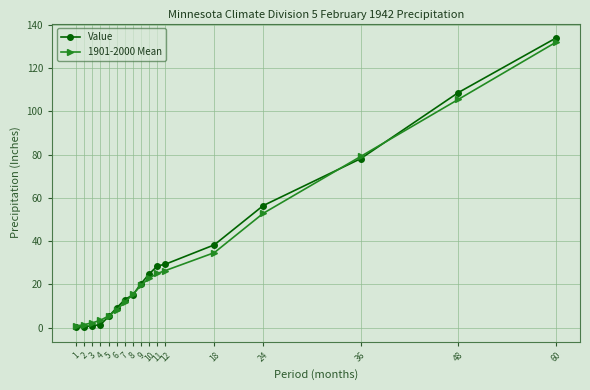

What is the sum of all Value values?

564.2